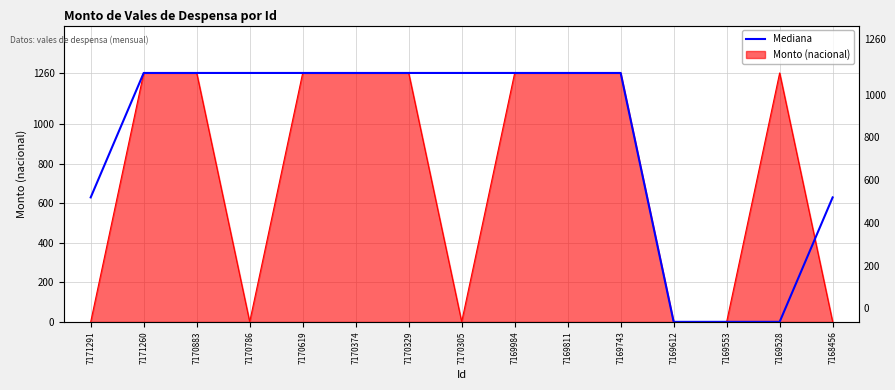

True or false: the data shows 2168 at 7169743.

False